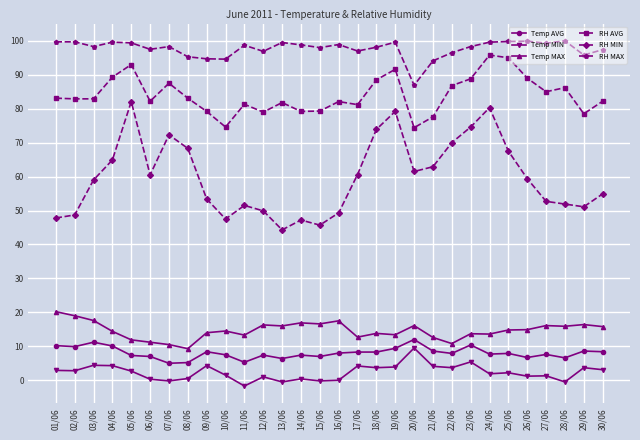

How many categories are shown in the chart?

30